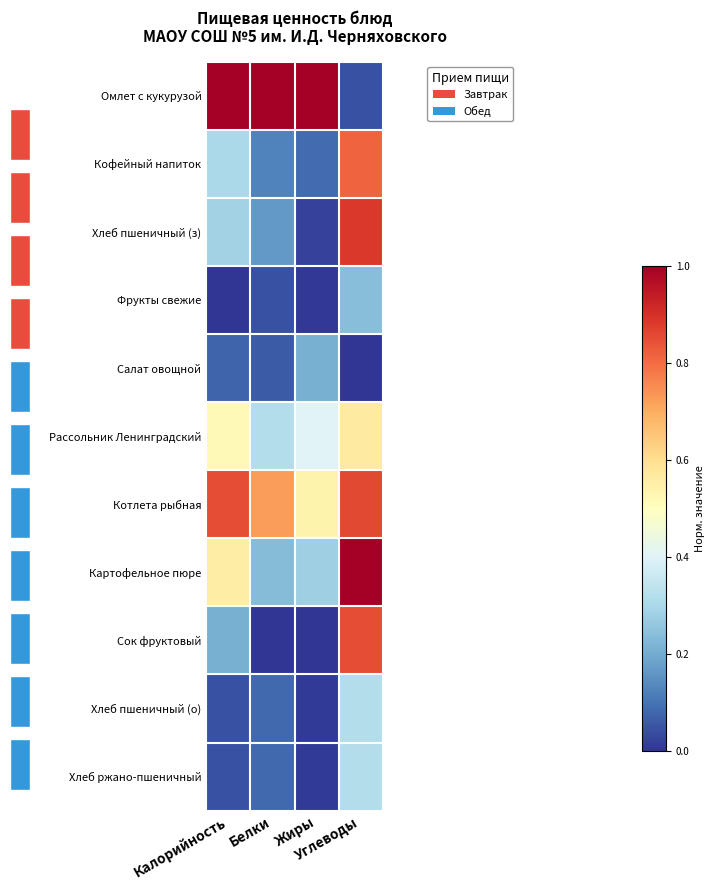

Between Калорийность and Углеводы, which is larger?

Калорийность